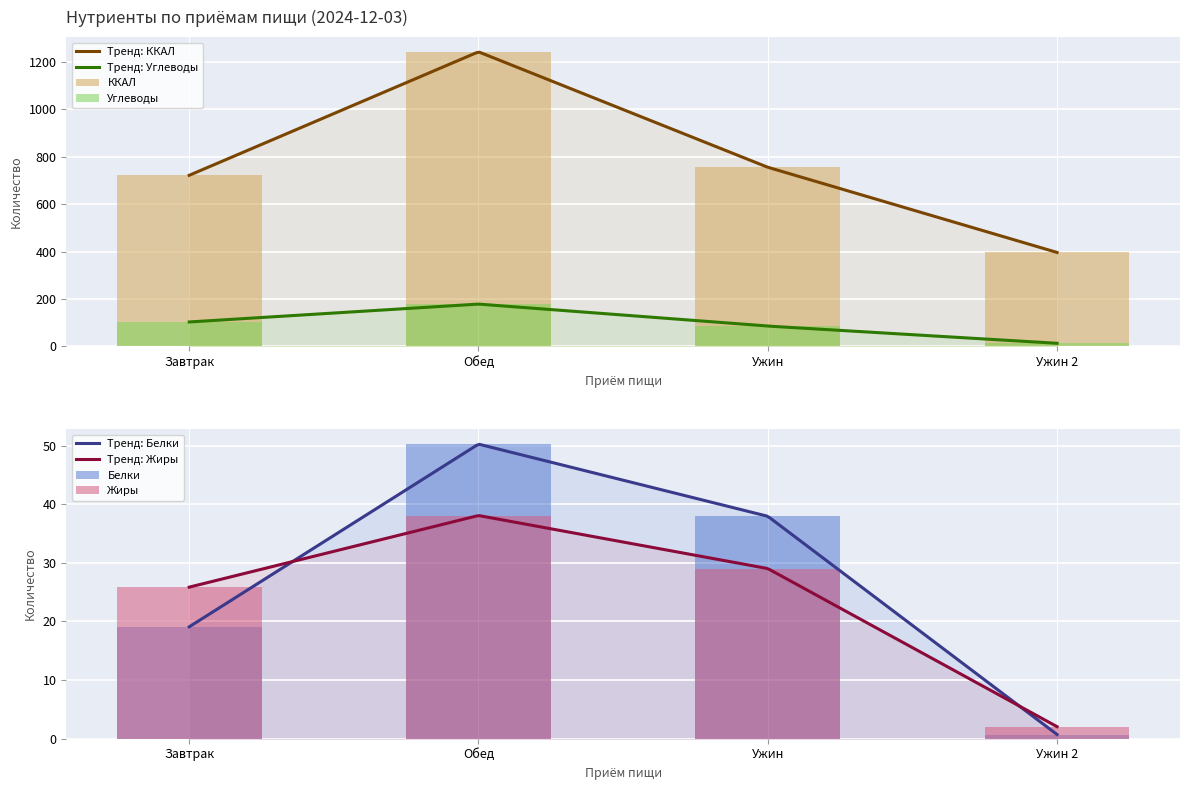

How many data points in Углеводы are above 103?

2